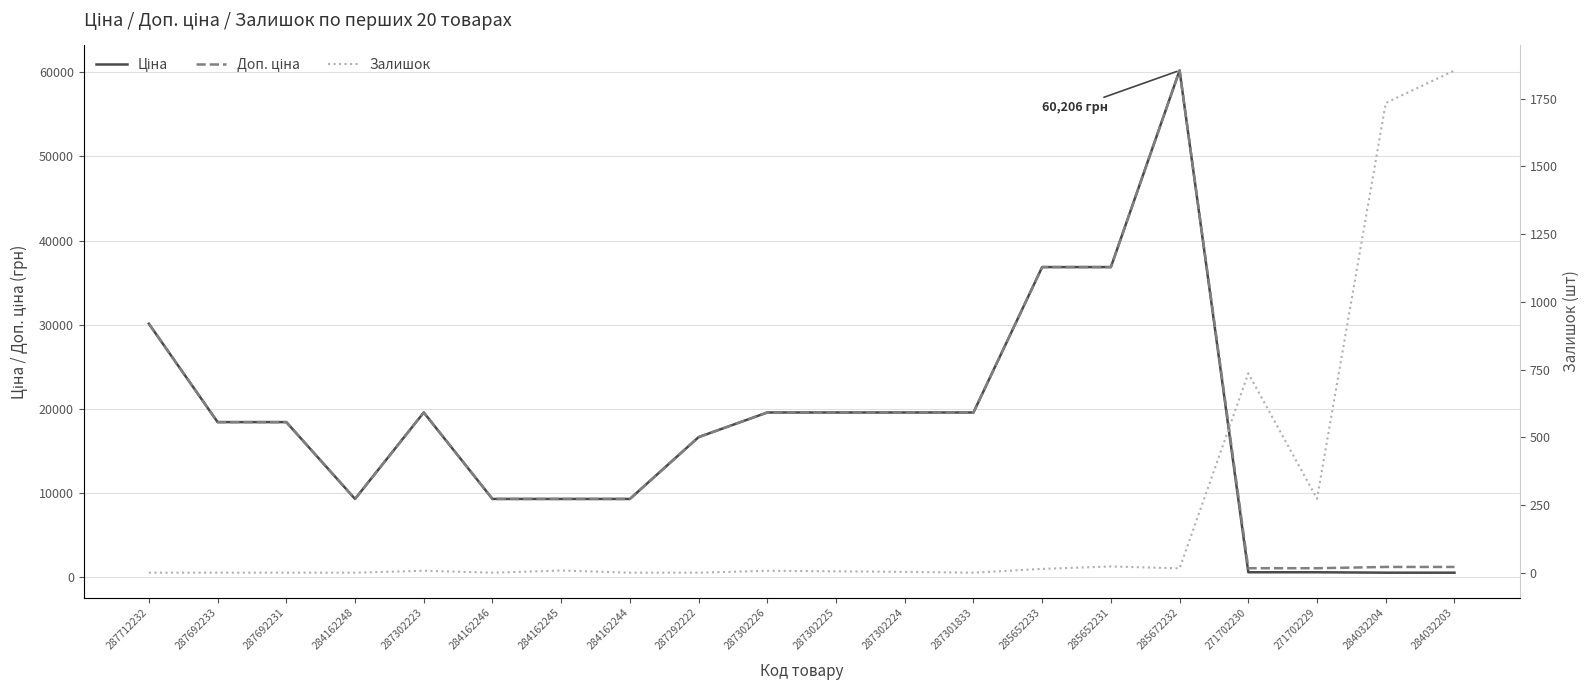

How many interior local peaks does the Ціна series have?

2